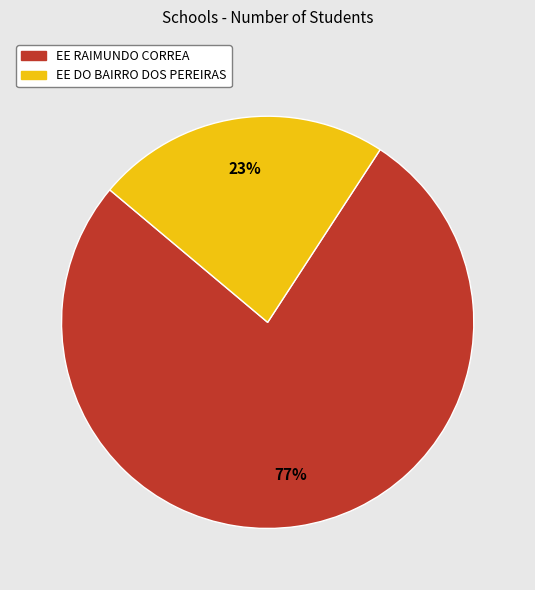

Do EE DO BAIRRO DOS PEREIRAS and EE RAIMUNDO CORREA together represent more than half of the pie?

Yes